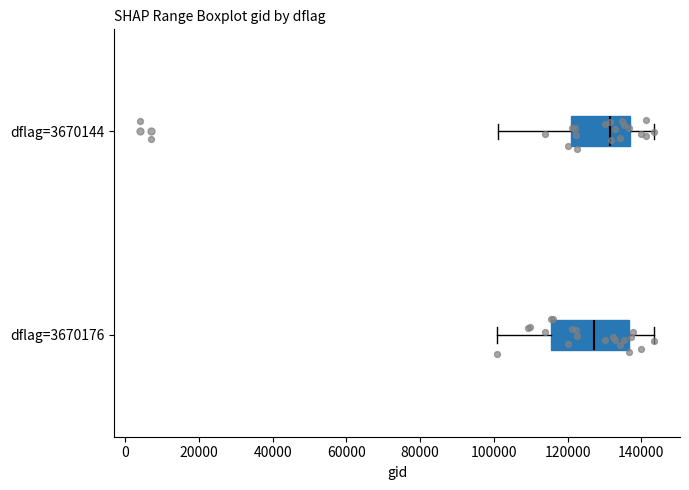

Reading bottom to top, read every box against the x-axis: the position of its median line, the range the box covers, and the ends of its whiskers. The values are not printed on the chart, so give them approximately, as read against the axis.

dflag=3670176: median 128000, box 116000 to 136000, whiskers 100000 to 144000
dflag=3670144: median 132000, box 120000 to 136000, whiskers 102000 to 144000